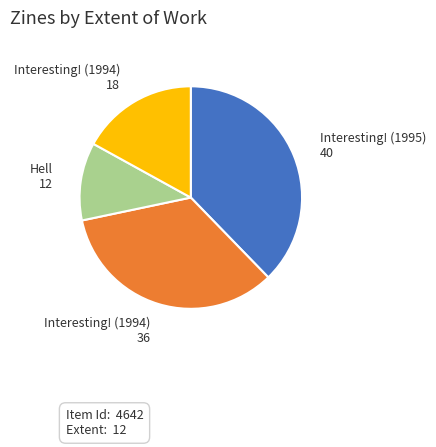

What is the smallest slice in the pie chart?

Hell 12